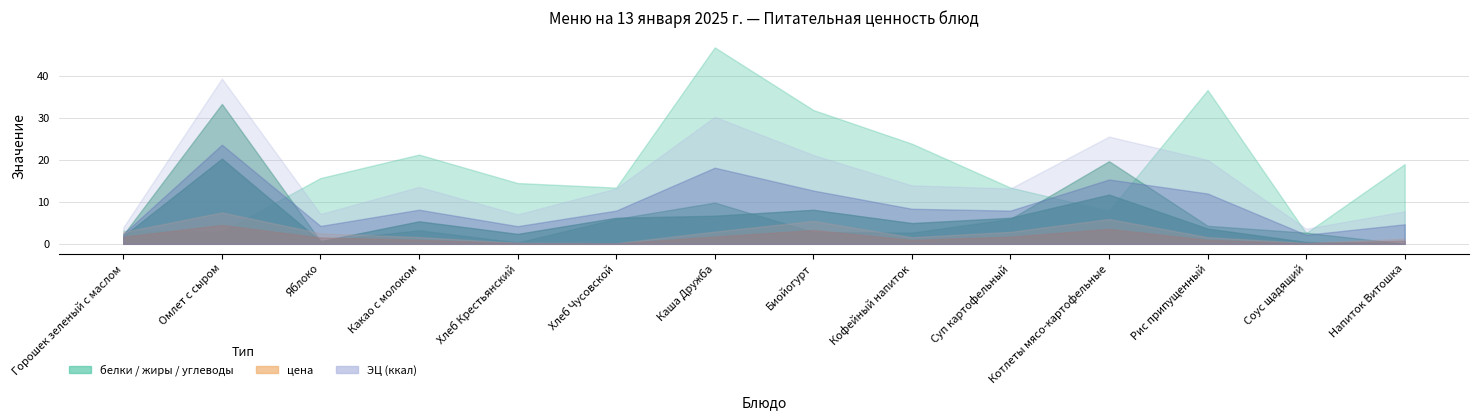

What is the difference between the жиры values at Каша Дружба and Хлеб Крестьянский?

9.5